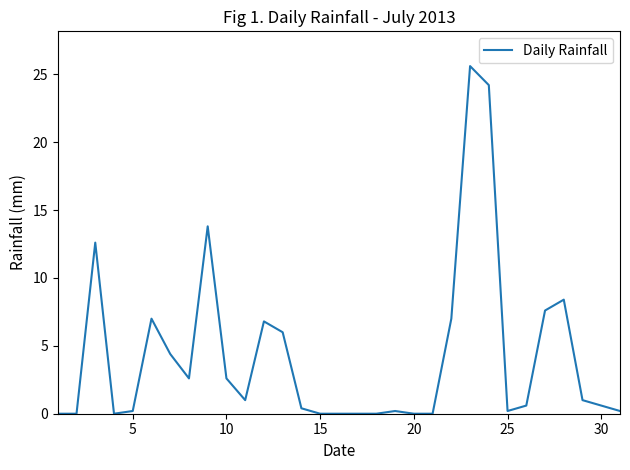

What is the difference between the maximum and minimum values?

25.6